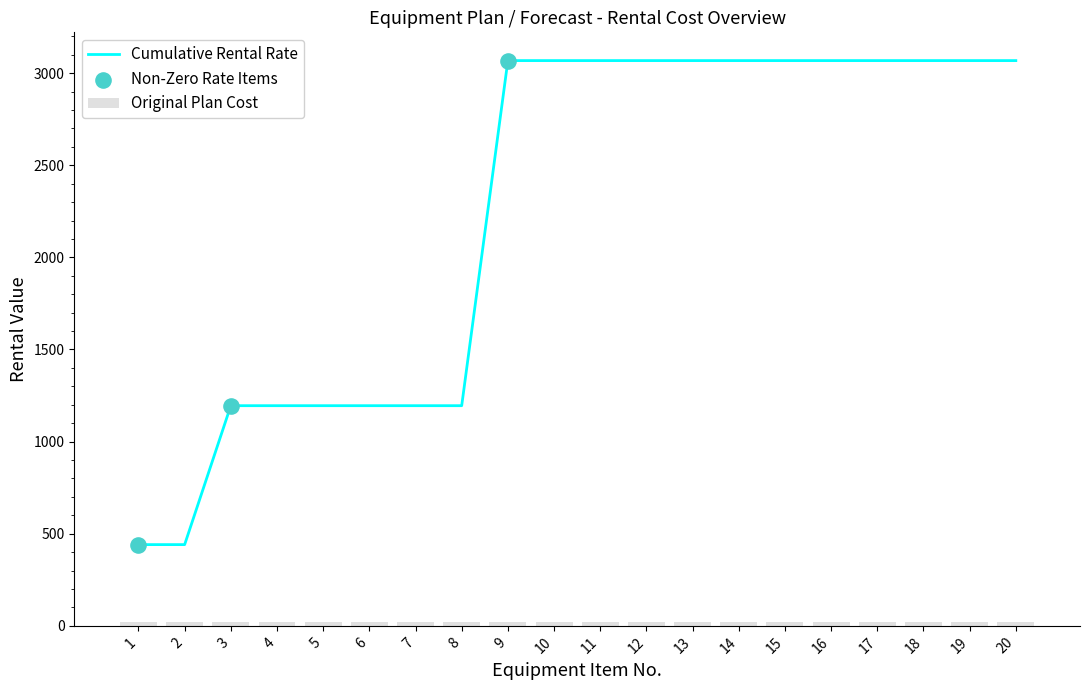

What is the lowest value of the Cumulative Rental Rate series?

441